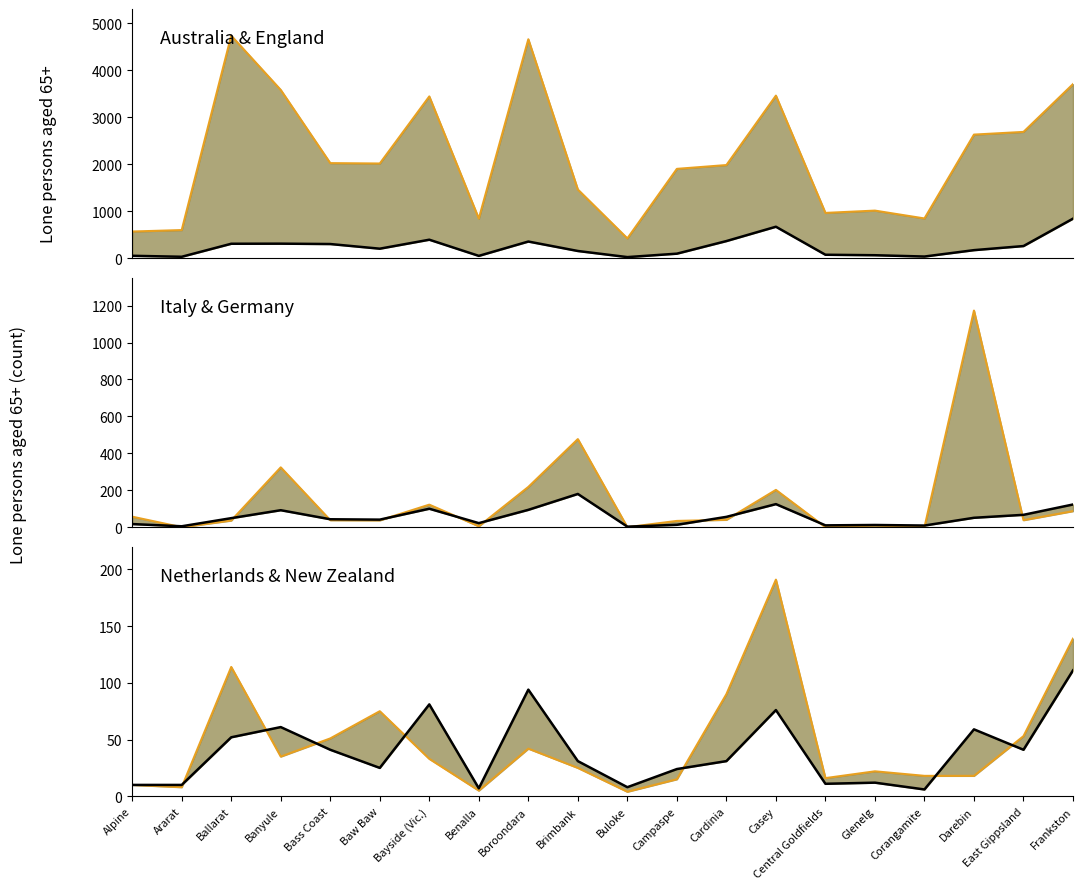

How many distinct data groups are displayed?

6